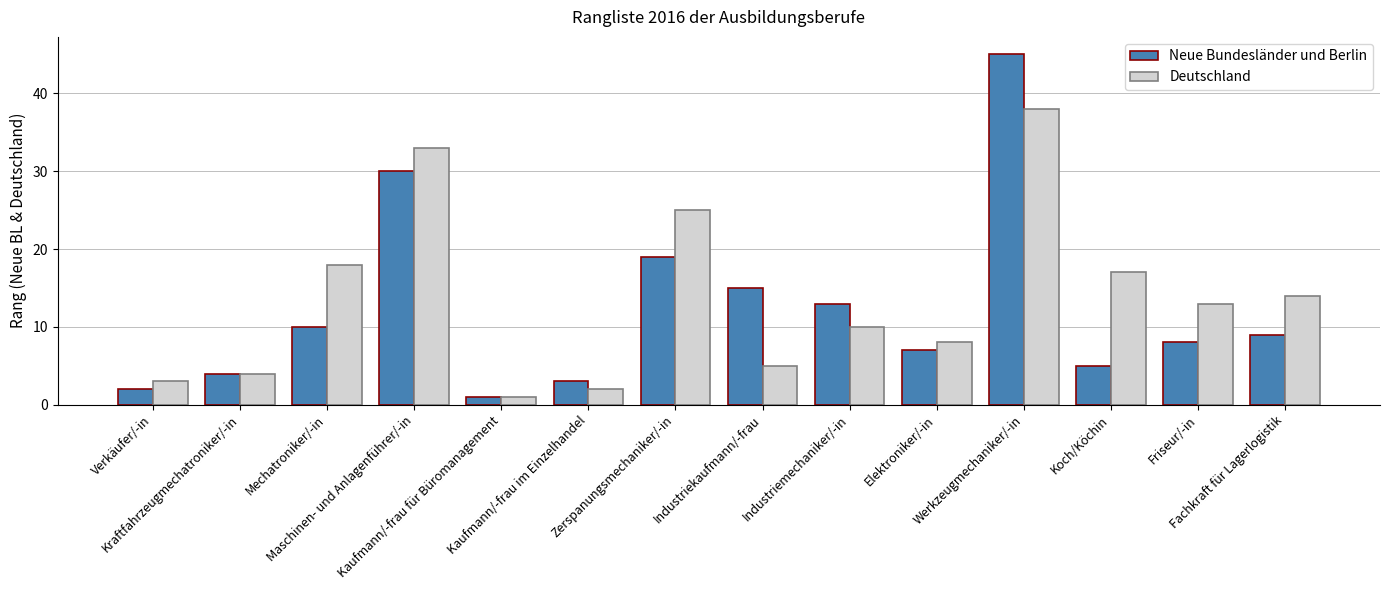

Is it true that Deutschland equals 15 at Zerspanungsmechaniker/-in?

False